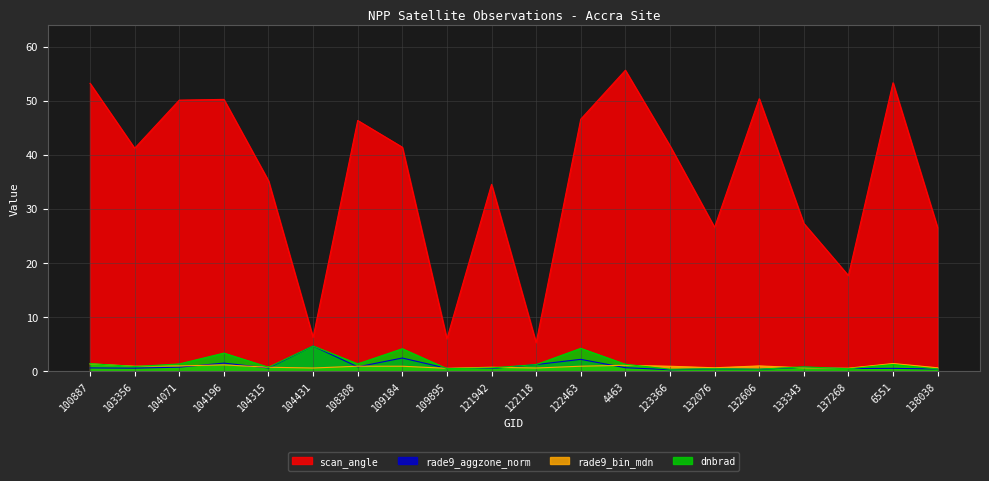

Is the value of rade9_bin_mdn at 137268 greater than the value of scan_angle at 133343?

No